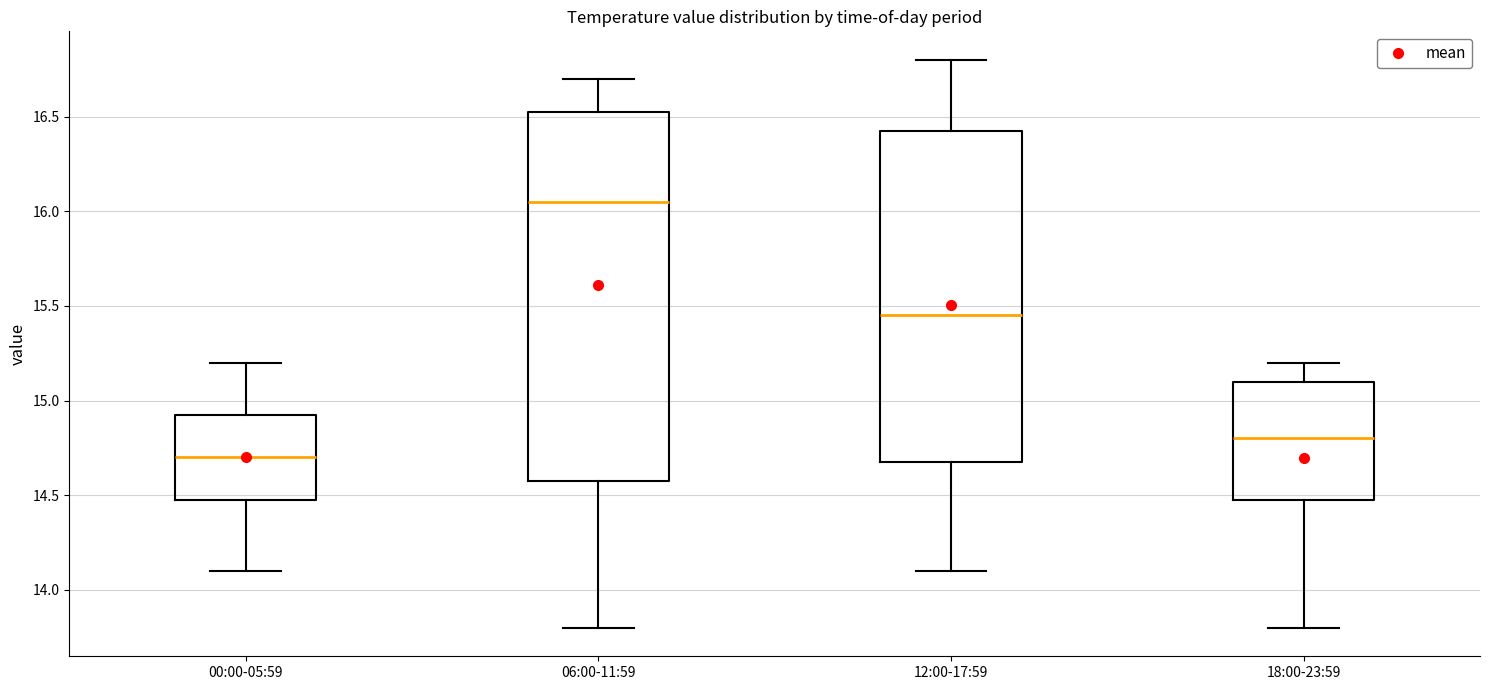

Which box has the lowest median line?

00:00-05:59